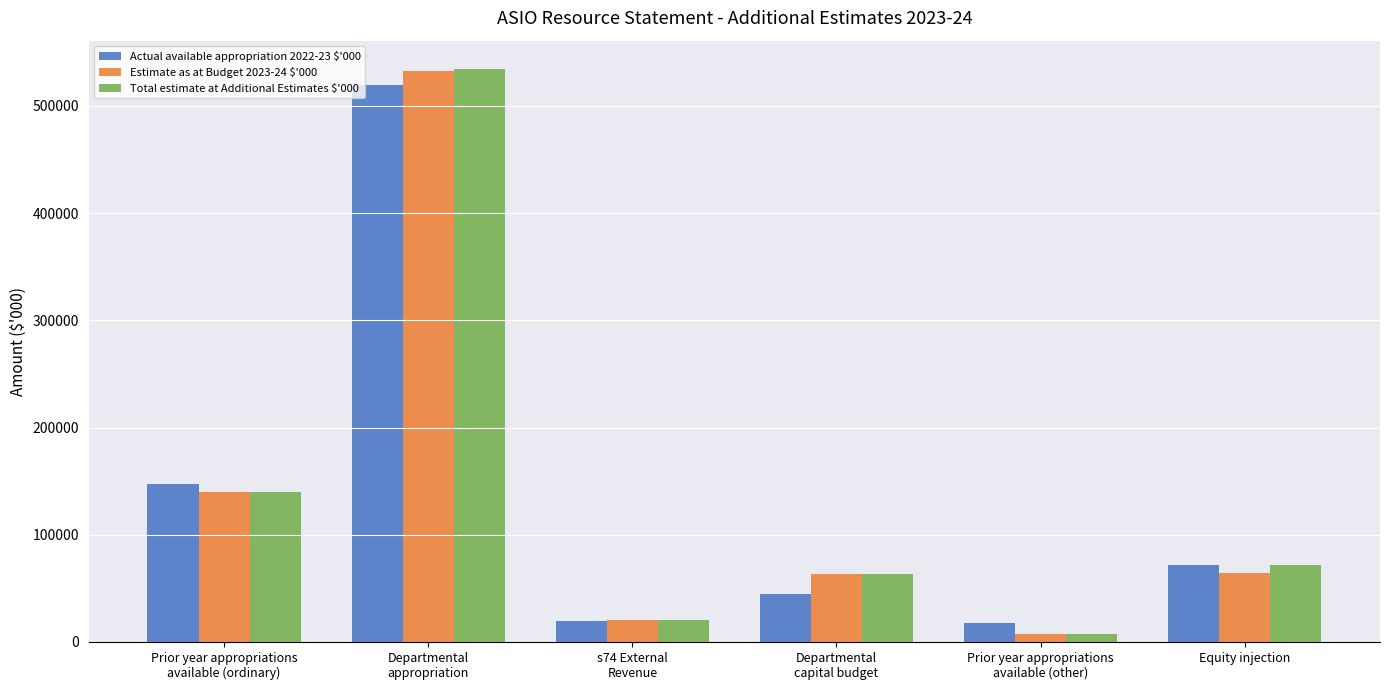

What is the label of the 1st bar from the left?

Prior year appropriations
available (ordinary)